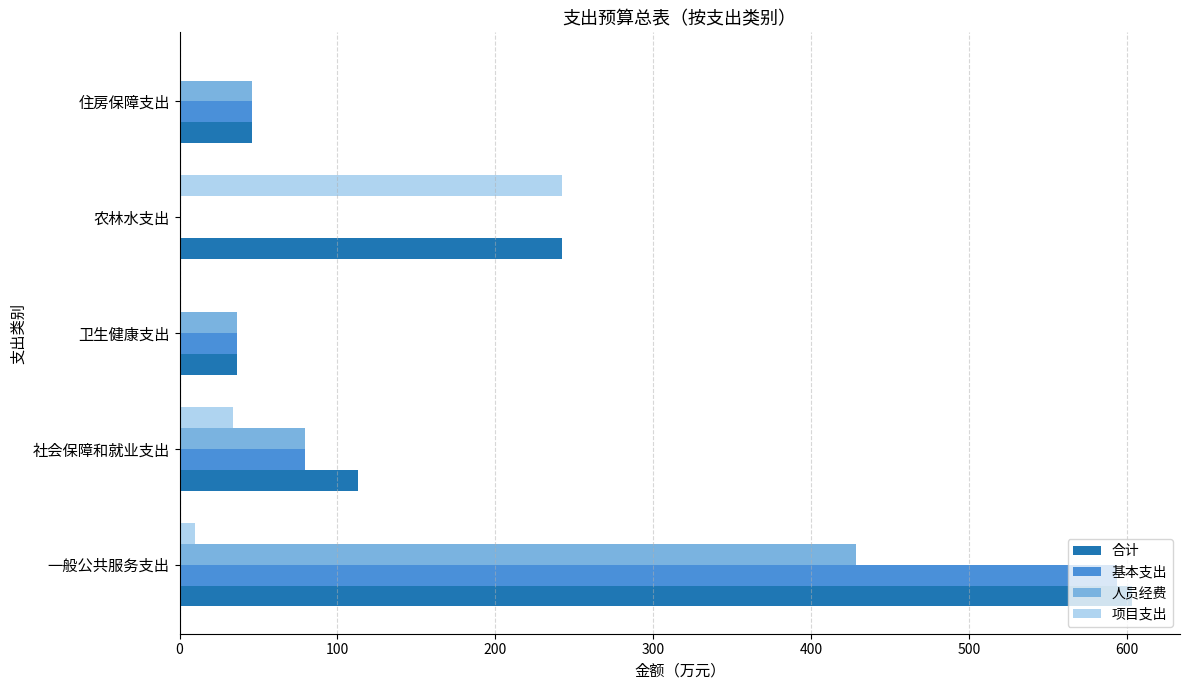

What is the sum of all 项目支出 values?

285.8